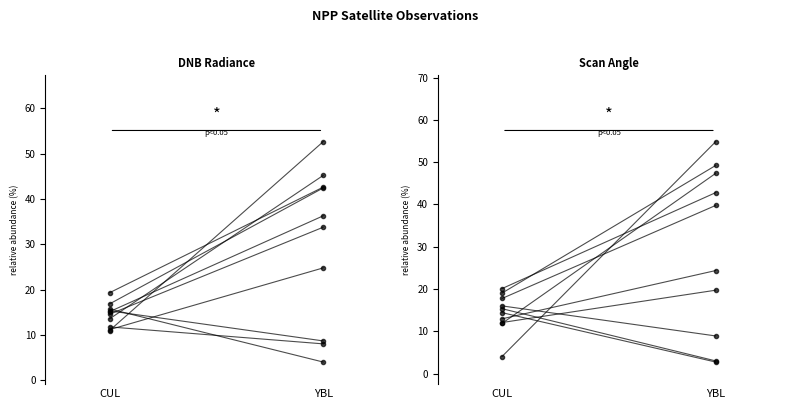

What is the label of the 2nd point from the left?

YBL